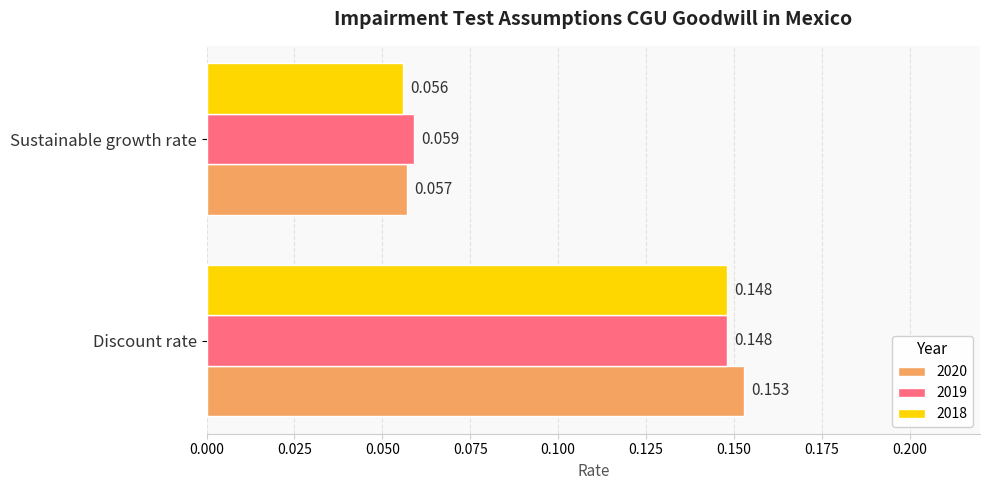

At which label is 2020 closest to 0?

Sustainable growth rate